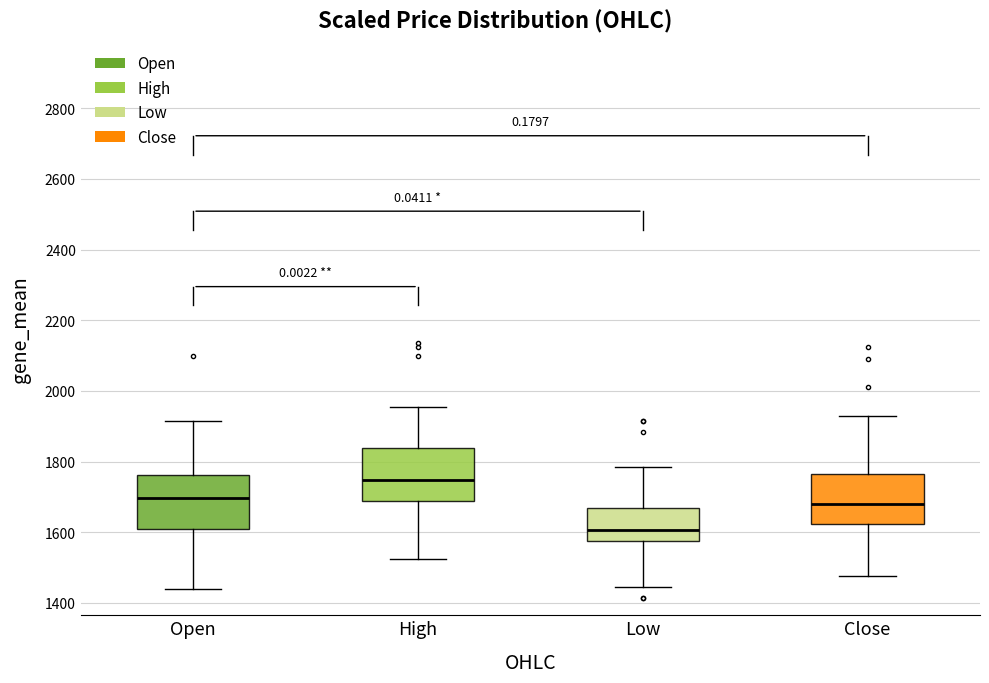

Which box's median line is the highest?

High